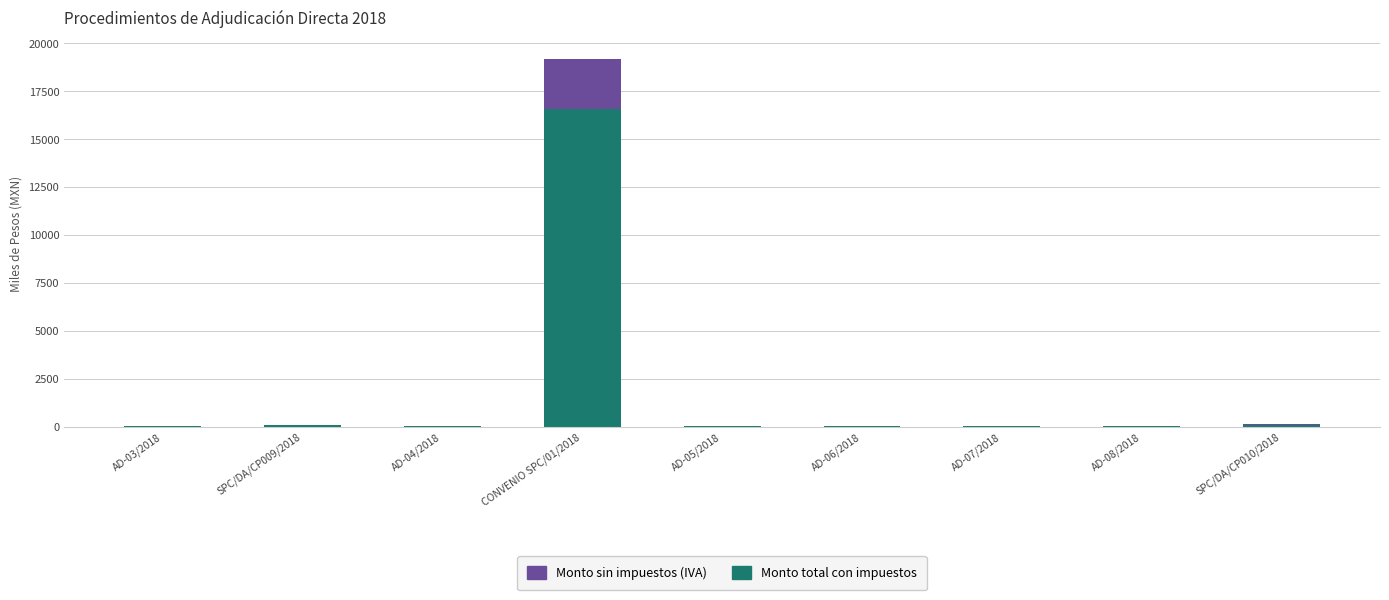

At which category is the sum across all series the highest?

CONVENIO SPC/01/2018